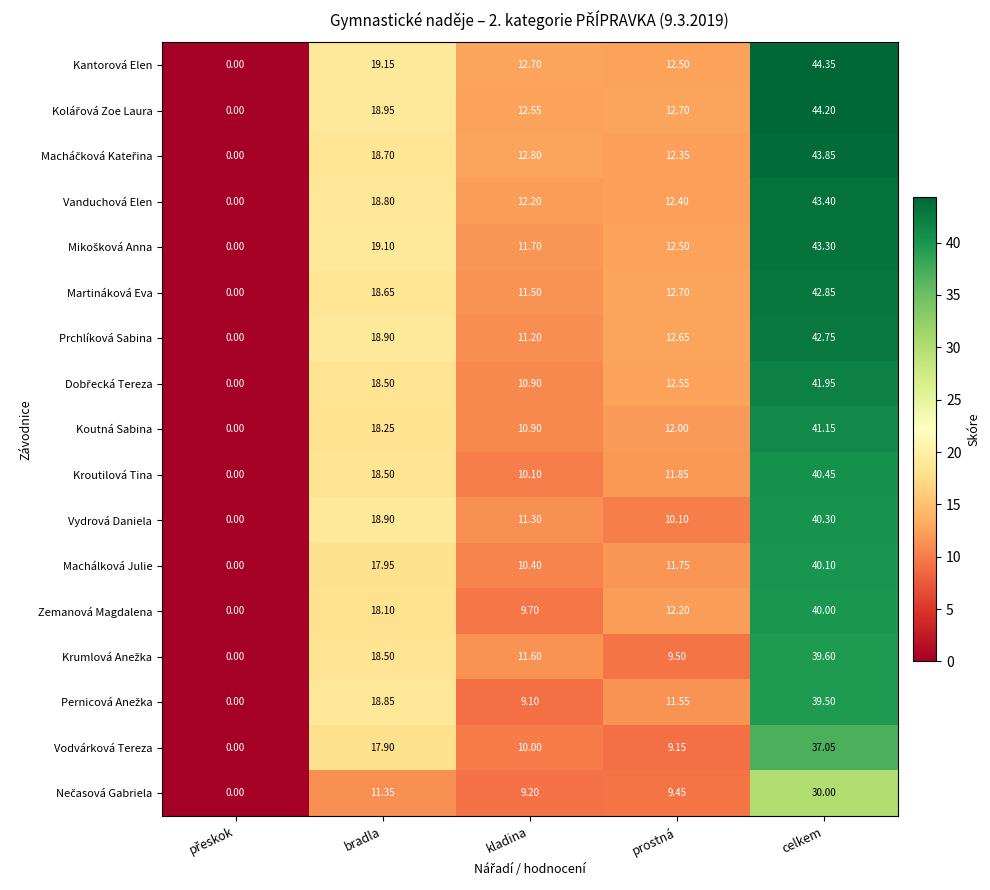

At which category does the chart reach its peak across all series?

celkem